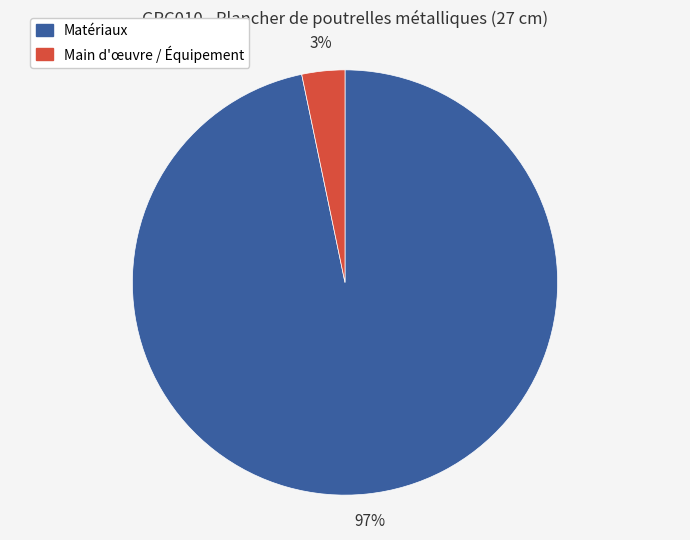

To the nearest percent, what is the average slice percentage?

50%